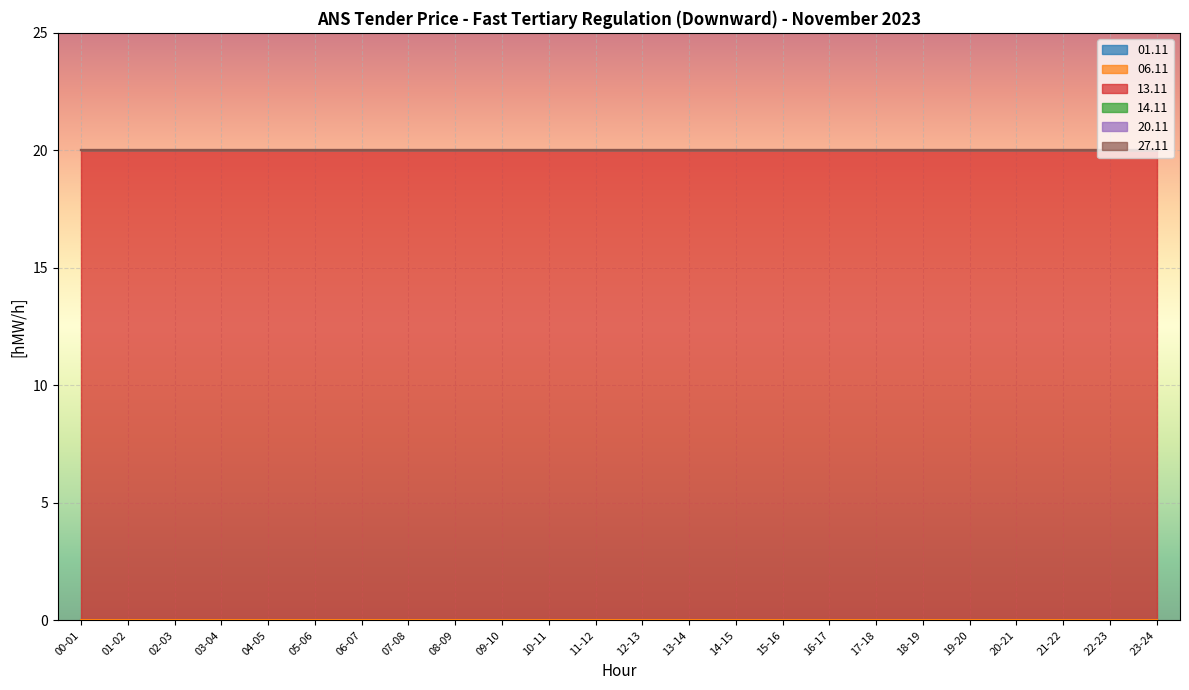

Reading left to right, transcribe all the data shown in this chart.

01.11: 00-01=0	01-02=0	02-03=0	03-04=0	04-05=0	05-06=0	06-07=0	07-08=0	08-09=0	09-10=0	10-11=0	11-12=0	12-13=0	13-14=0	14-15=0	15-16=0	16-17=0	17-18=0	18-19=0	19-20=0	20-21=0	21-22=0	22-23=0	23-24=0
06.11: 00-01=0	01-02=0	02-03=0	03-04=0	04-05=0	05-06=0	06-07=0	07-08=0	08-09=0	09-10=0	10-11=0	11-12=0	12-13=0	13-14=0	14-15=0	15-16=0	16-17=0	17-18=0	18-19=0	19-20=0	20-21=0	21-22=0	22-23=0	23-24=0
13.11: 00-01=20	01-02=20	02-03=20	03-04=20	04-05=20	05-06=20	06-07=20	07-08=20	08-09=20	09-10=20	10-11=20	11-12=20	12-13=20	13-14=20	14-15=20	15-16=20	16-17=20	17-18=20	18-19=20	19-20=20	20-21=20	21-22=20	22-23=20	23-24=20
14.11: 00-01=0	01-02=0	02-03=0	03-04=0	04-05=0	05-06=0	06-07=0	07-08=0	08-09=0	09-10=0	10-11=0	11-12=0	12-13=0	13-14=0	14-15=0	15-16=0	16-17=0	17-18=0	18-19=0	19-20=0	20-21=0	21-22=0	22-23=0	23-24=0
20.11: 00-01=0	01-02=0	02-03=0	03-04=0	04-05=0	05-06=0	06-07=0	07-08=0	08-09=0	09-10=0	10-11=0	11-12=0	12-13=0	13-14=0	14-15=0	15-16=0	16-17=0	17-18=0	18-19=0	19-20=0	20-21=0	21-22=0	22-23=0	23-24=0
27.11: 00-01=0	01-02=0	02-03=0	03-04=0	04-05=0	05-06=0	06-07=0	07-08=0	08-09=0	09-10=0	10-11=0	11-12=0	12-13=0	13-14=0	14-15=0	15-16=0	16-17=0	17-18=0	18-19=0	19-20=0	20-21=0	21-22=0	22-23=0	23-24=0